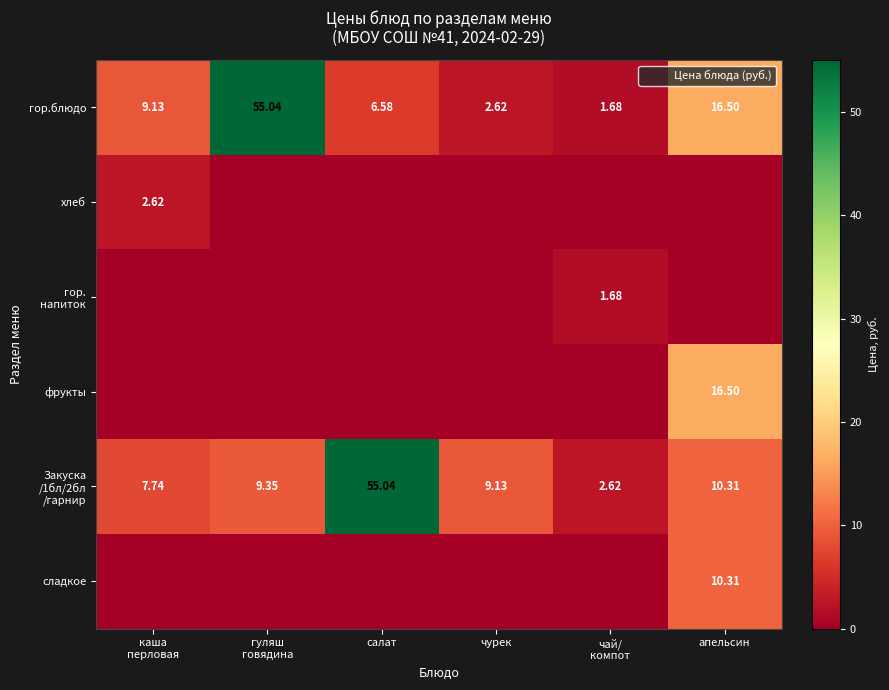

The гор.блюдо series shows 3.5 at апельсин. True or false?

False